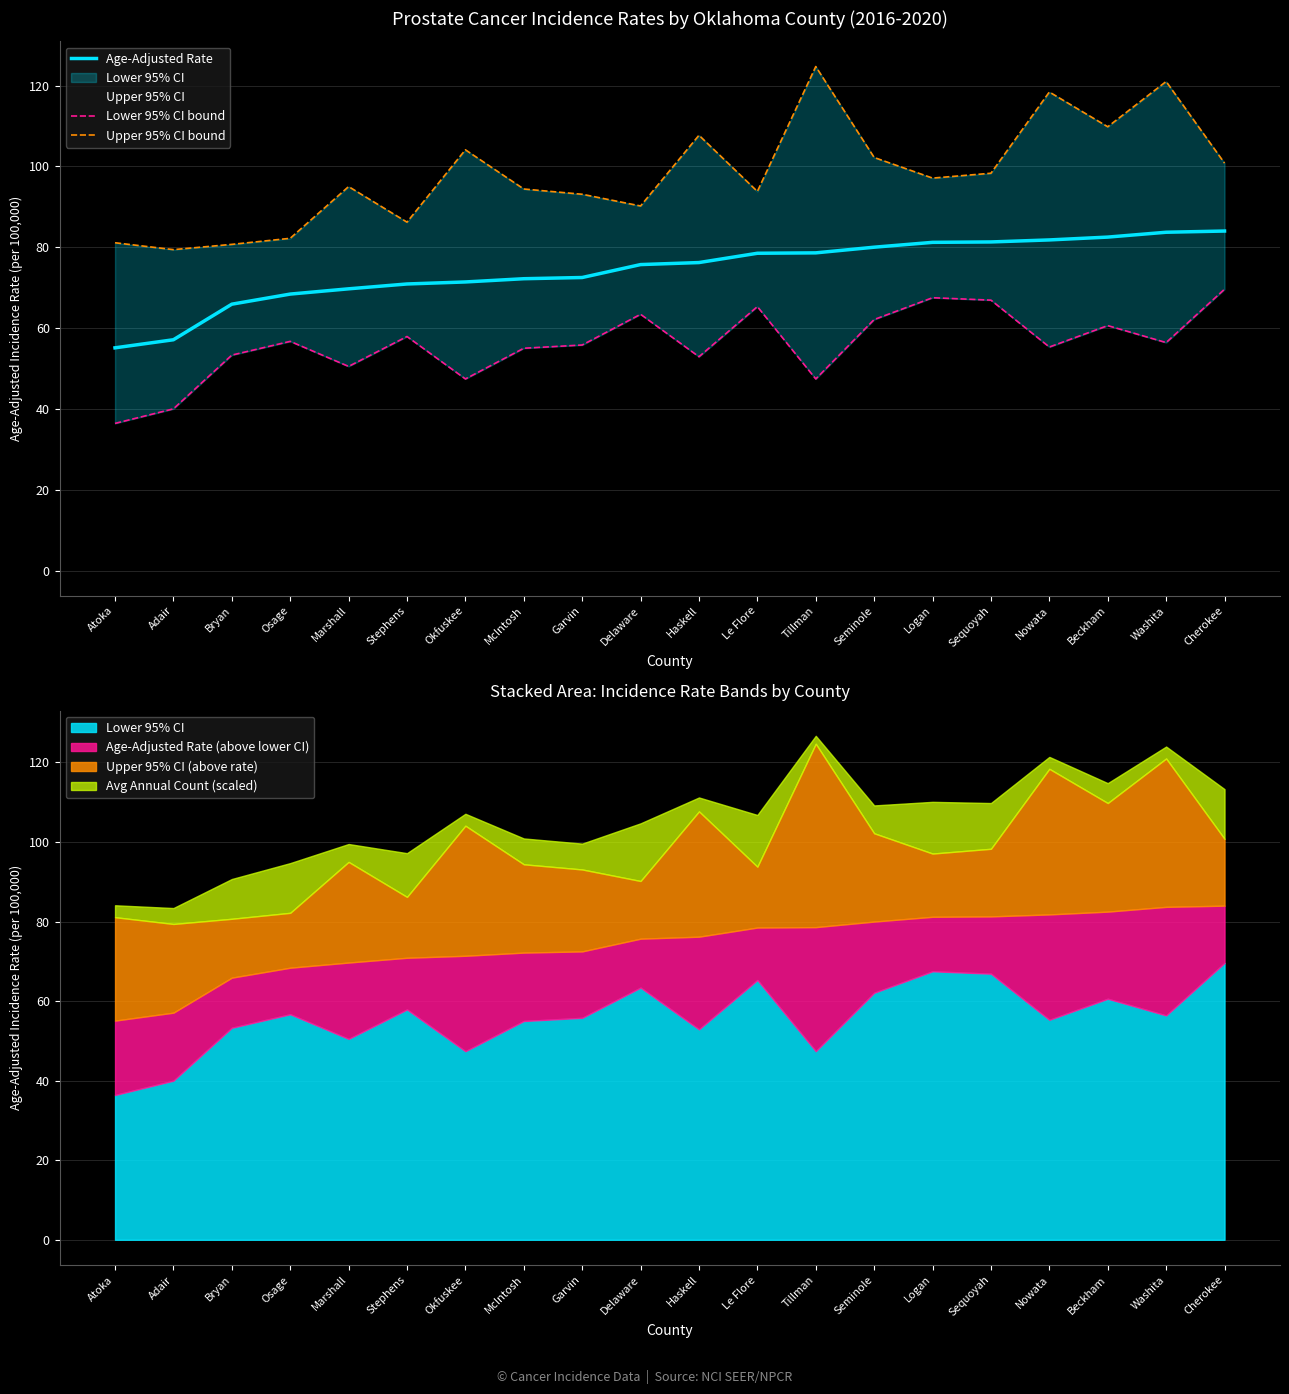

Reading left to right, what are all the values shown in this chart?

Age-Adjusted Rate: Atoka=55.1	Adair=57.1	Bryan=65.9	Osage=68.4	Marshall=69.7	Stephens=70.9	Okfuskee=71.4	McIntosh=72.2	Garvin=72.5	Delaware=75.7	Haskell=76.2	Le Flore=78.5	Tillman=78.6	Seminole=80.0	Logan=81.2	Sequoyah=81.3	Nowata=81.8	Beckham=82.5	Washita=83.7	Cherokee=84.0
Lower 95% CI bound: Atoka=36.4	Adair=40.0	Bryan=53.3	Osage=56.7	Marshall=50.5	Stephens=57.9	Okfuskee=47.4	McIntosh=55.0	Garvin=55.8	Delaware=63.4	Haskell=52.9	Le Flore=65.3	Tillman=47.4	Seminole=62.1	Logan=67.5	Sequoyah=66.9	Nowata=55.3	Beckham=60.6	Washita=56.4	Cherokee=69.6
Upper 95% CI bound: Atoka=81.1	Adair=79.4	Bryan=80.7	Osage=82.2	Marshall=95.0	Stephens=86.2	Okfuskee=104.1	McIntosh=94.4	Garvin=93.1	Delaware=90.2	Haskell=107.7	Le Flore=93.8	Tillman=124.7	Seminole=102.2	Logan=97.1	Sequoyah=98.3	Nowata=118.4	Beckham=109.8	Washita=121.0	Cherokee=100.8